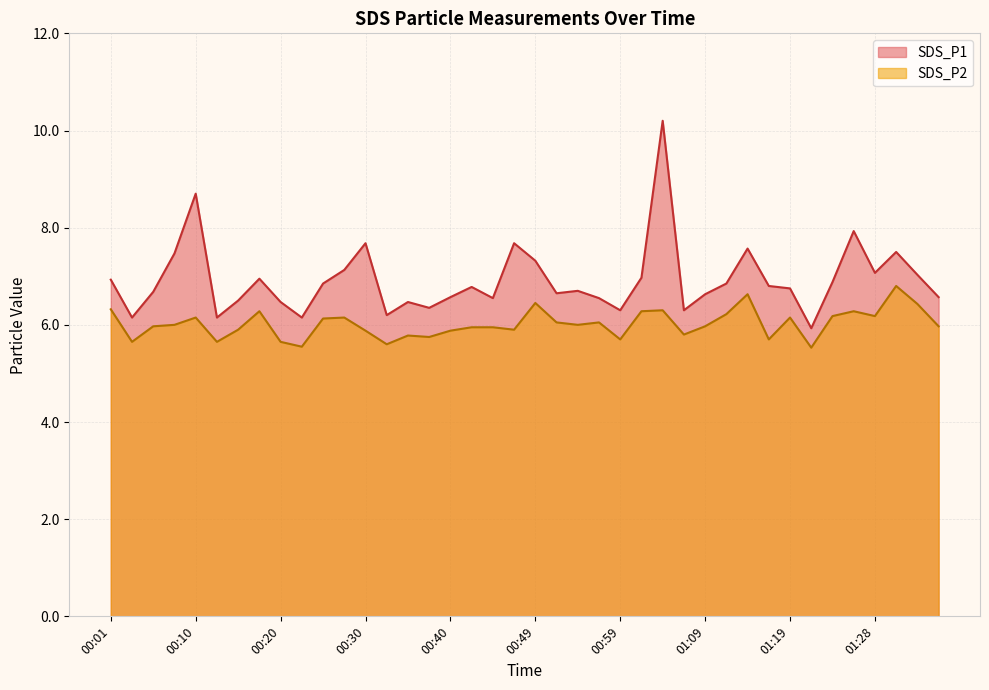

How many lines are shown in the chart?

2